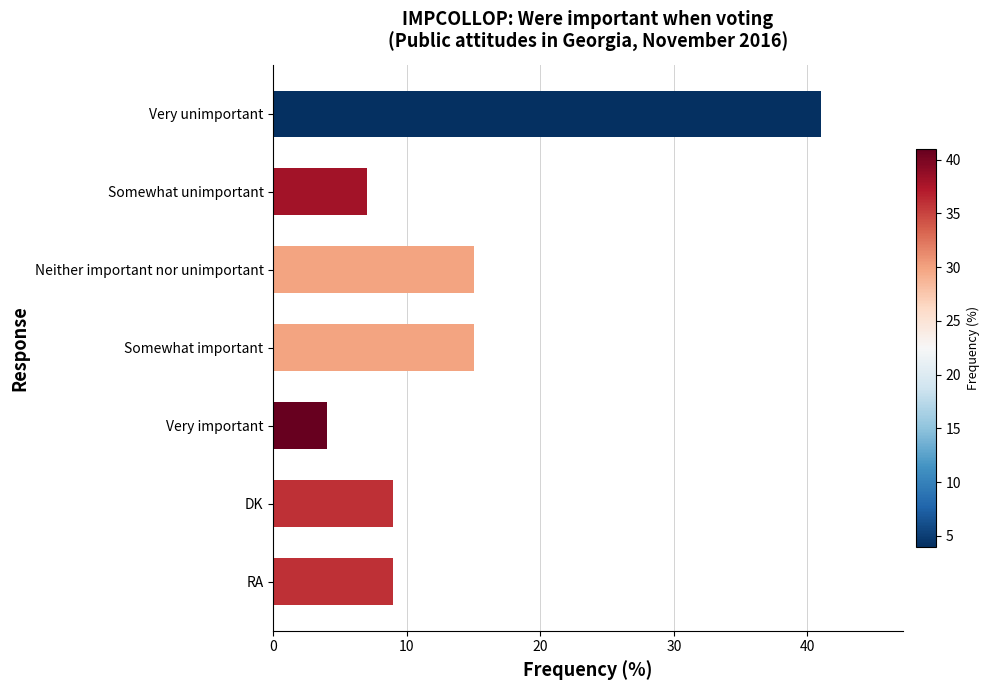

Between Somewhat important and Very important, which is larger?

Somewhat important